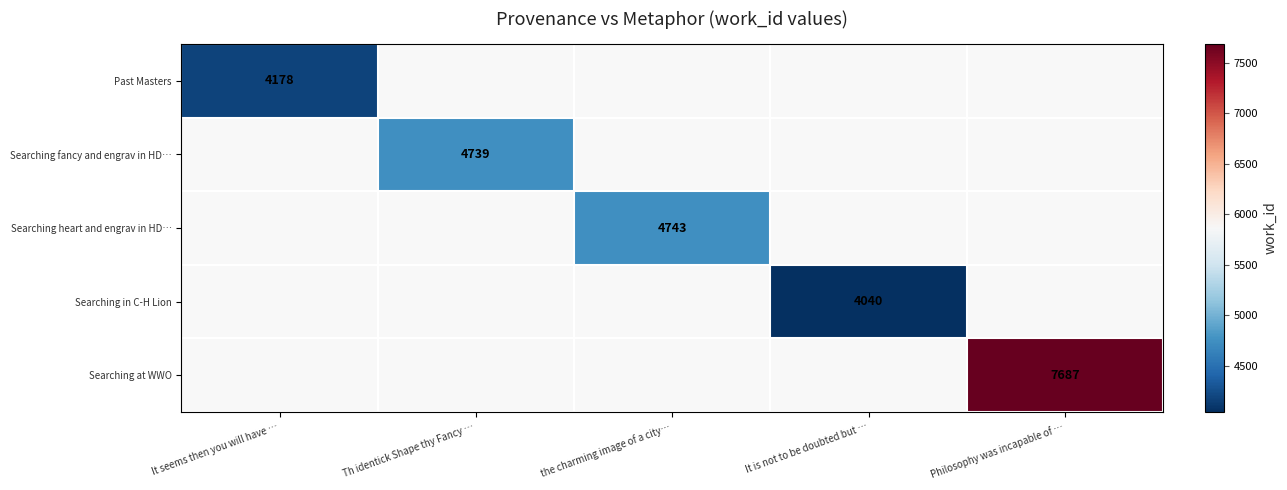

Which series has the widest spread of values?

Past Masters